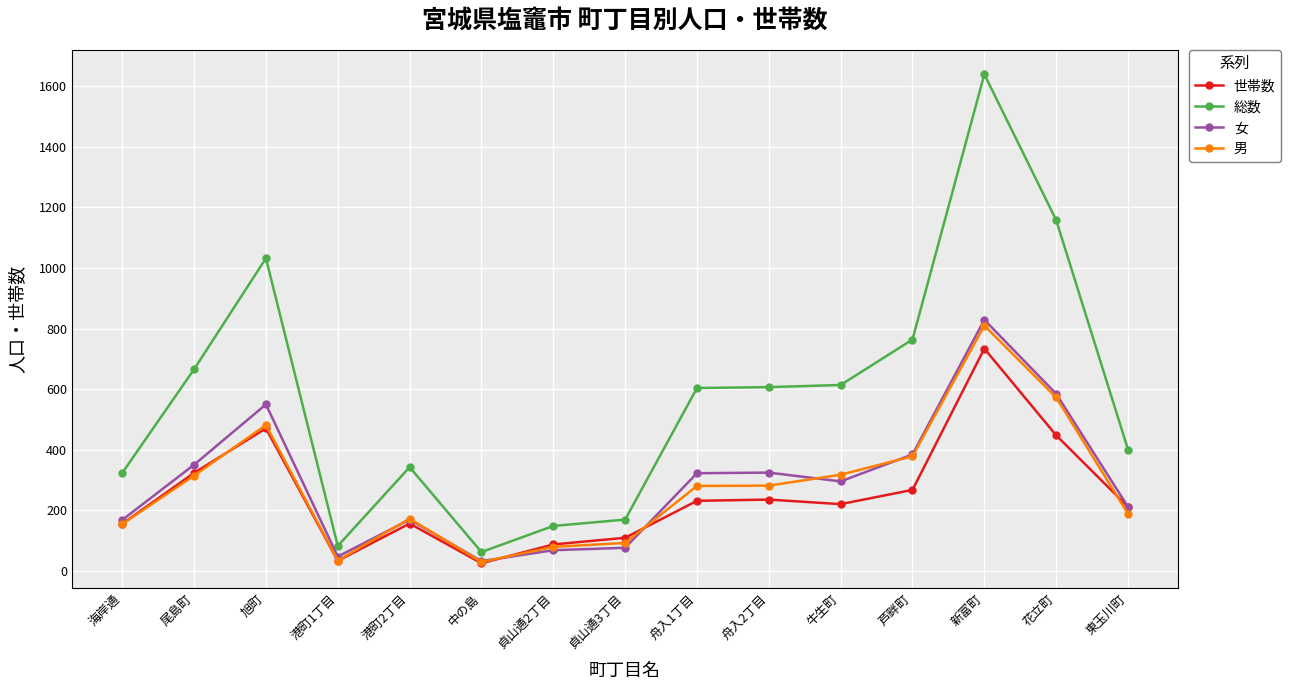

What is the sum of the 世帯数 values at 貞山通3丁目 and 花立町?

558